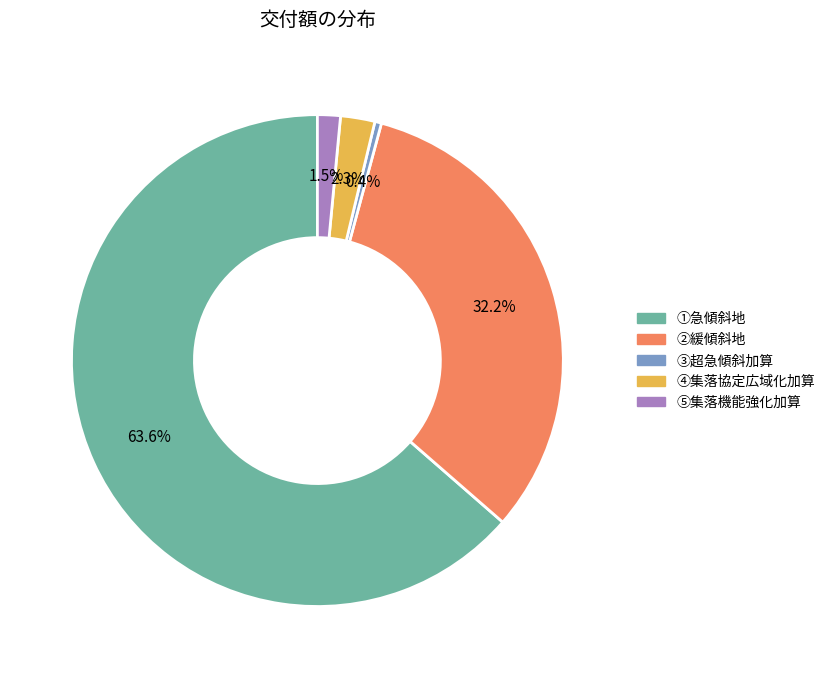

The ②緩傾斜地 slice represents 40% of the pie. True or false?

False